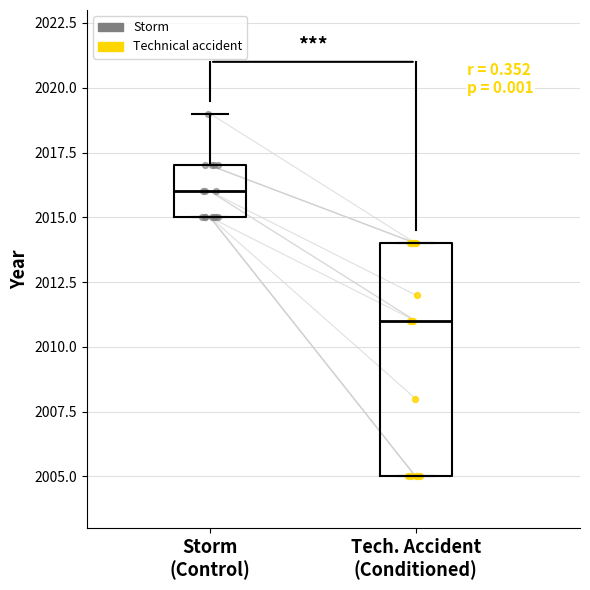

Which box's median line is the highest?

Storm (Control)